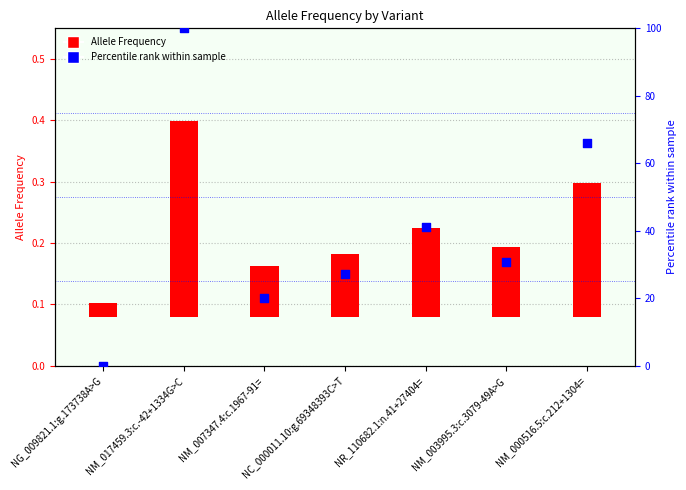

What is the ratio of the value at NM_007347.4:c.1967-91= to the value at NM_017459.3:c.-42+1334G>C?

0.2